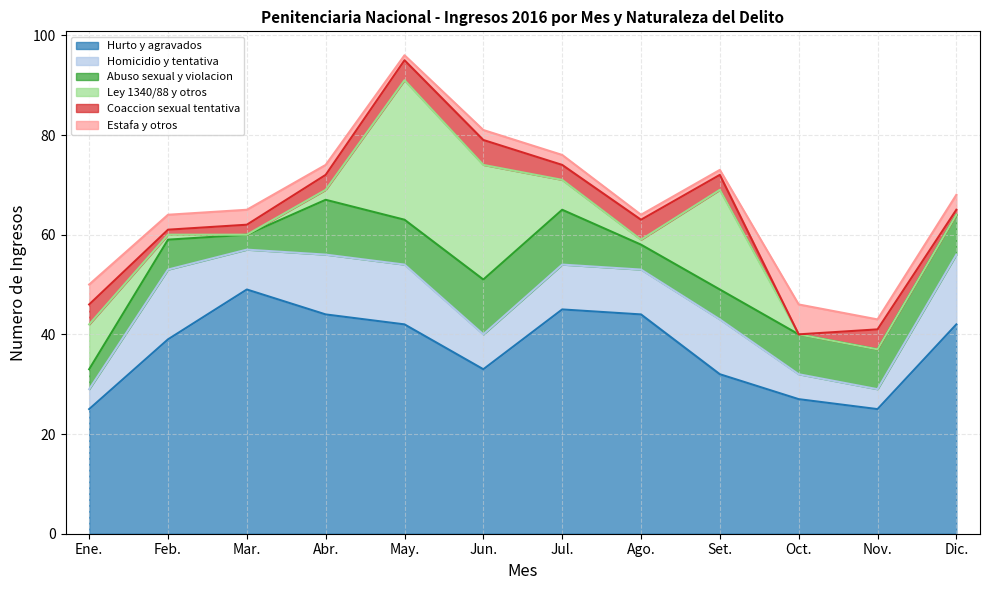

Between Ene. and Mar., which series saw the biggest shift?

Hurto y agravados